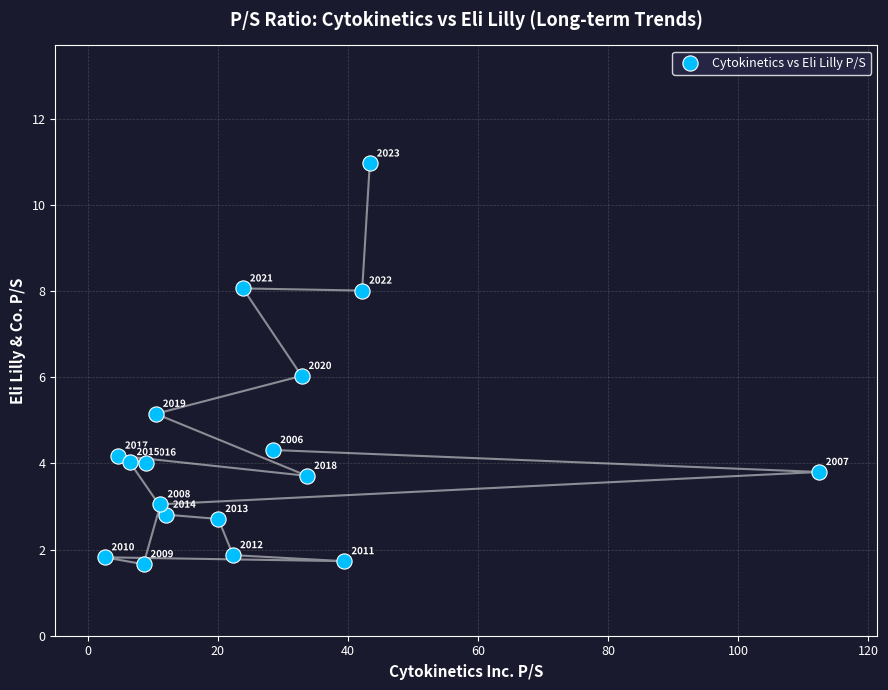

What Y value in the scatter plot is closest to 6?

6.0